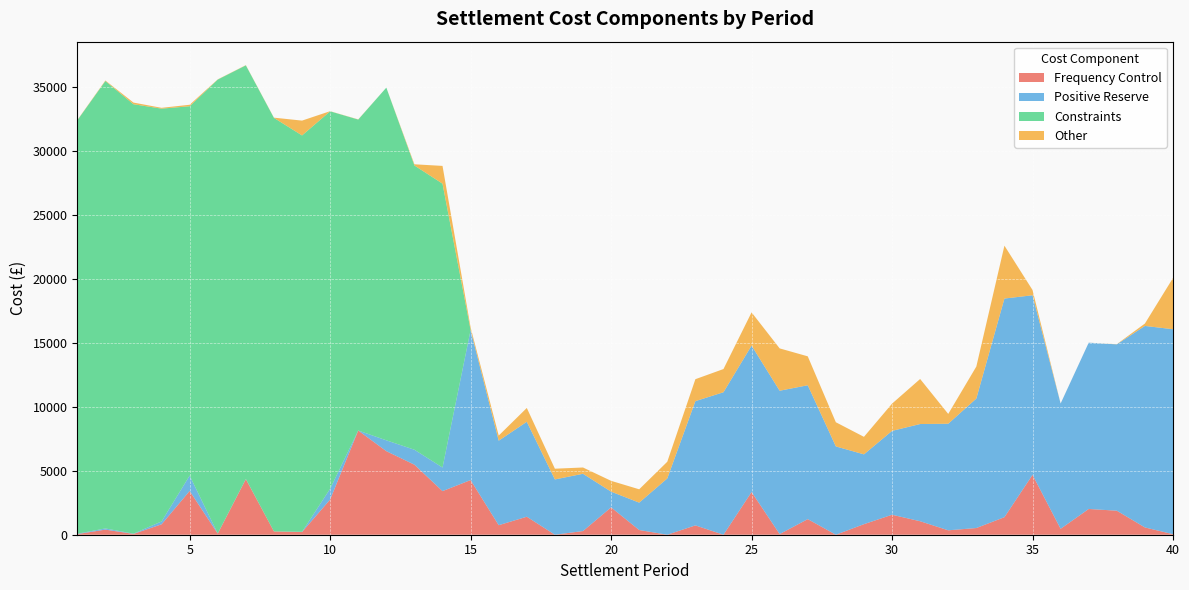

Reading right to left, extract all data points from this chart.

Frequency Control: 40=41.3	39=569.6	38=1877.6	37=2012.3	36=463.0	35=4679.2	34=1371.3	33=523.4	32=345.2	31=1054.1	30=1561.2	29=824.8	28=0.0	27=1219.7	26=50.5	25=3337.1	24=0.3	23=729.6	22=0.0	21=368.9	20=2137.5	19=287.4	18=0.0	17=1406.6	16=745.0	15=4270.8	14=3407.6	13=5471.4	12=6528.8	11=8140.2	10=2749.5	9=211.2	8=257.4	7=4343.7	6=85.6	5=3420.2	4=813.6	3=64.5	2=397.8	1=49.3
Positive Reserve: 40=16013.0	39=15742.1	38=12995.5	37=12990.2	36=9784.3	35=14028.3	34=17079.5	33=10114.9	32=8324.8	31=7593.7	30=6550.6	29=5453.4	28=6898.3	27=10456.8	26=11199.2	25=11437.2	24=11131.0	23=9705.5	22=4396.2	21=2138.1	20=1227.9	19=4473.9	18=4317.5	17=7417.5	16=6599.5	15=11722.7	14=1841.3	13=1167.5	12=846.2	11=0.0	10=844.2	9=17.7	8=0.0	7=15.9	6=12.3	5=1198.3	4=223.8	3=18.5	2=92.8	1=30.5
Constraints: 40=0.0	39=0.0	38=0.0	37=0.0	36=0.0	35=0.0	34=0.0	33=0.0	32=0.0	31=0.0	30=0.0	29=0.0	28=0.0	27=0.0	26=0.0	25=0.0	24=0.0	23=0.0	22=0.0	21=0.0	20=0.0	19=0.0	18=0.0	17=0.0	16=0.0	15=0.0	14=22177.2	13=22208.1	12=27553.8	11=24293.4	10=29484.8	9=30965.5	8=32308.2	7=32308.2	6=35461.3	5=28855.5	4=32249.9	3=33548.1	2=34952.9	1=32293.5
Other: 40=4001.5	39=186.8	38=15.0	37=1.0	36=3.8	35=411.9	34=4131.4	33=2501.2	32=767.9	31=3518.6	30=2129.7	29=1369.2	28=1888.6	27=2259.9	26=3307.1	25=2597.5	24=1812.2	23=1715.8	22=1305.3	21=1041.7	20=844.7	19=490.6	18=840.6	17=1079.0	16=402.0	15=201.0	14=1387.7	13=92.7	12=0.2	11=14.6	10=10.1	9=1158.0	8=17.5	7=17.5	6=17.4	5=116.6	4=63.3	3=130.3	2=42.4	1=18.7